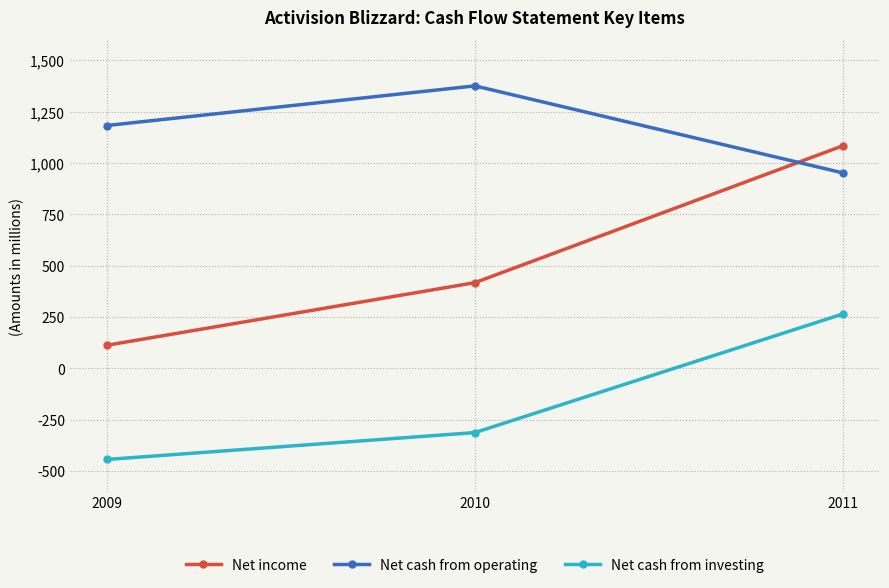

How many data points does each series have?

3